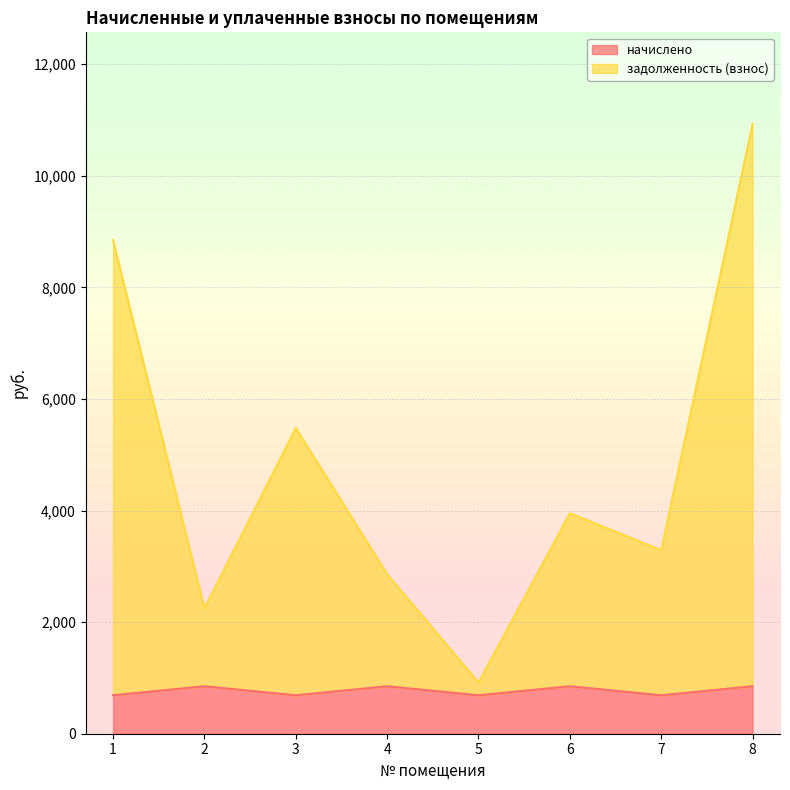

The value of начислено at 5 is 436.7. True or false?

False